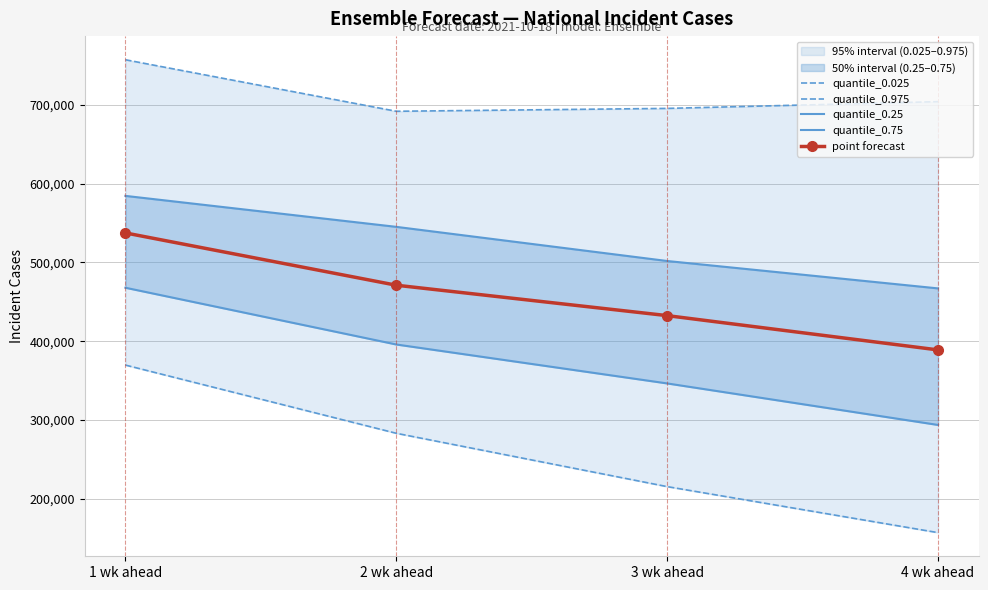

What is the difference between the maximum and minimum values in the quantile_0.75 series?

117470